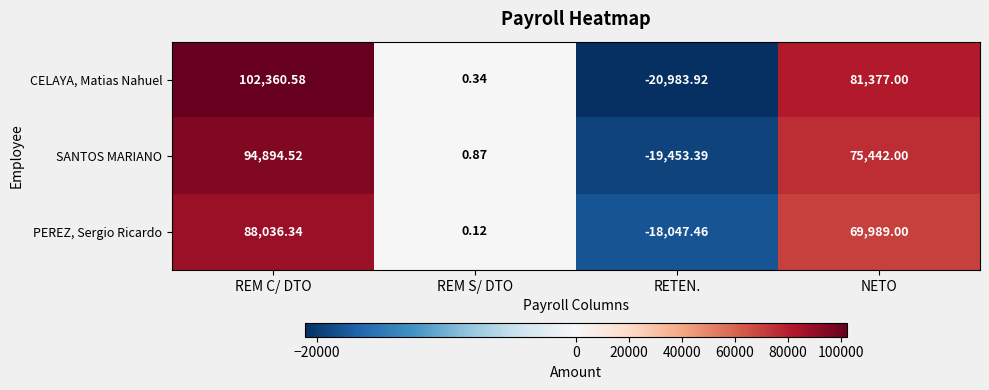

Which series has the widest spread of values?

CELAYA, Matias Nahuel